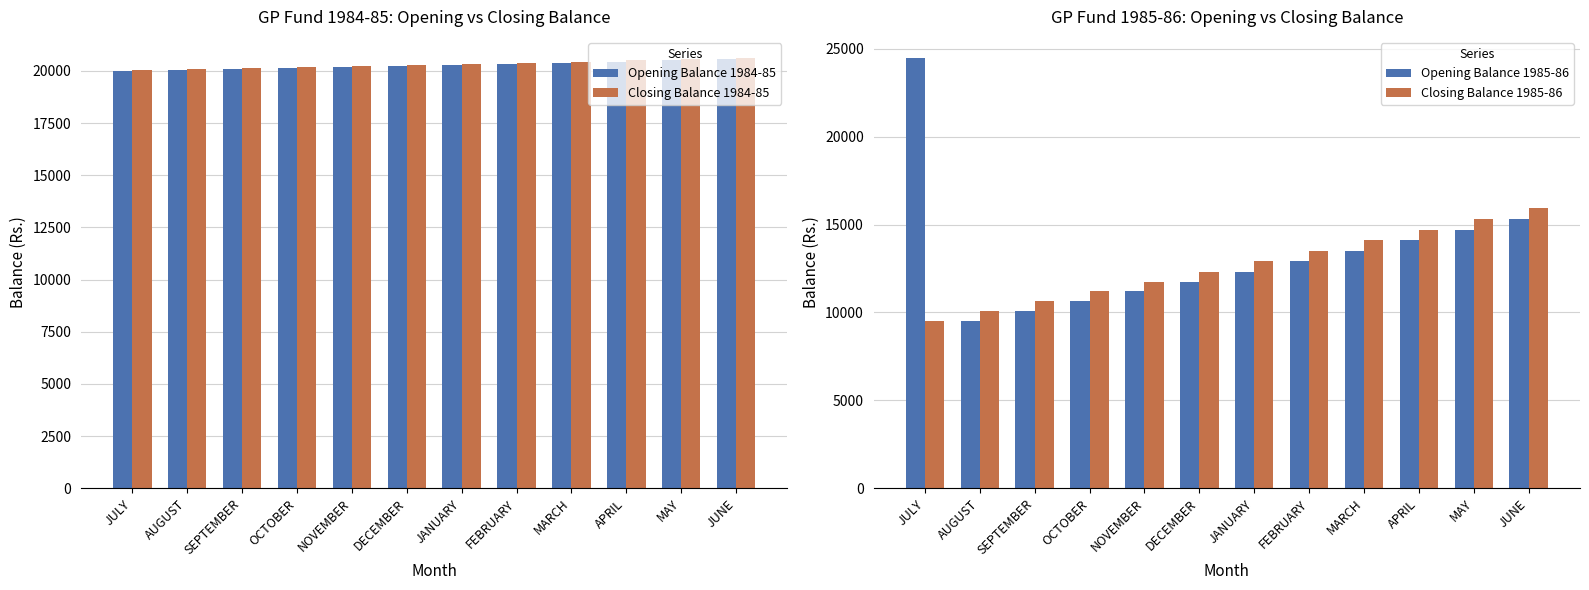

What is the spread (max minus min) of values at JANUARY?

8032.3